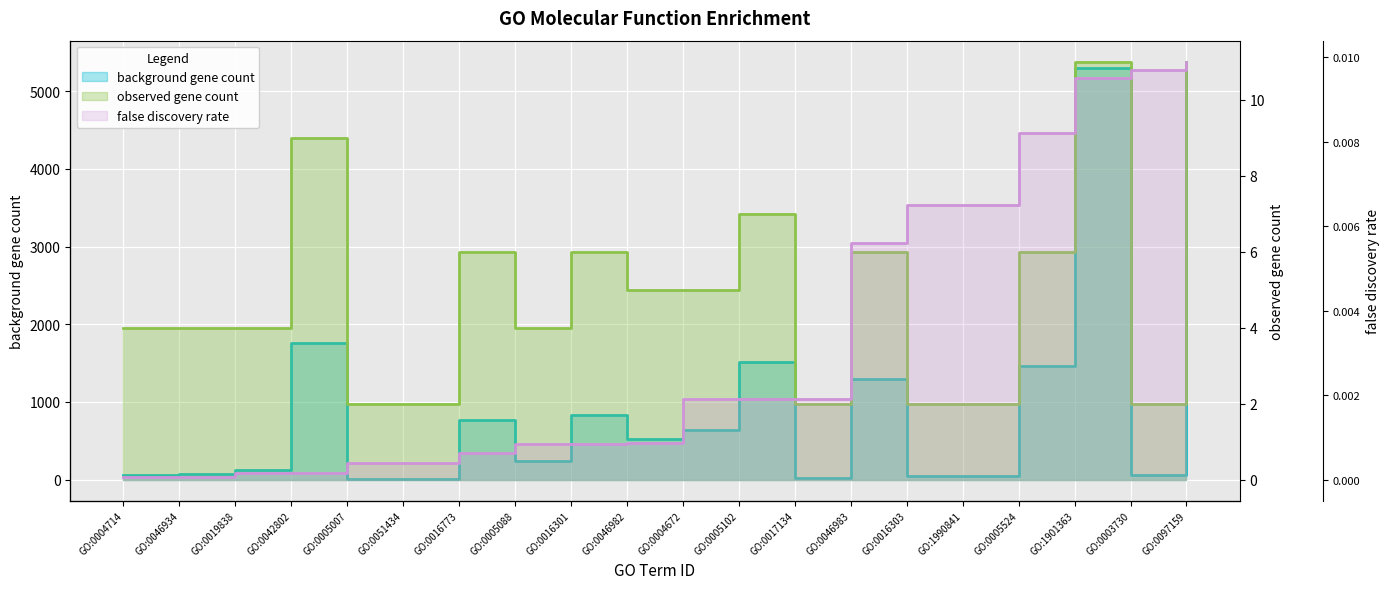

How many data points in observed gene count are above 5?

8